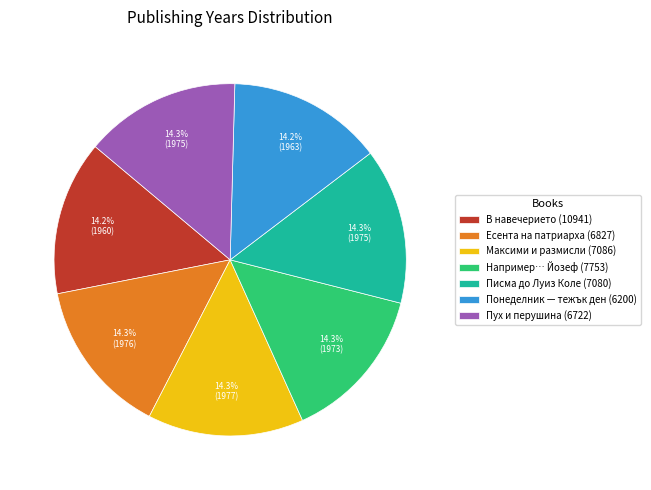

To the nearest percent, what is the combined percentage of Например… Йозеф (7753) and Понеделник — тежък ден (6200)?

29%